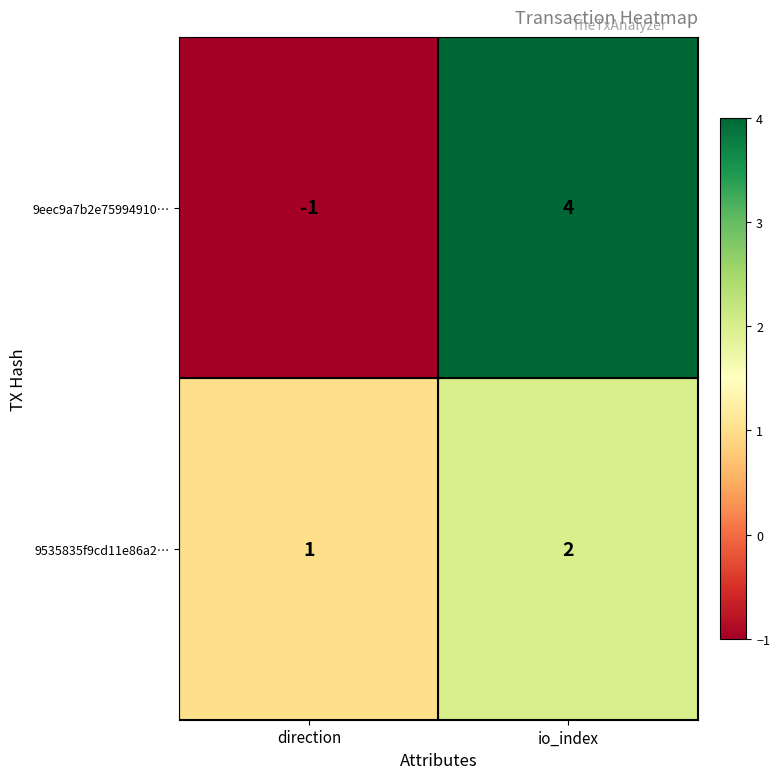

The value of 9535835f9cd11e86a2… at io_index is 1. True or false?

False